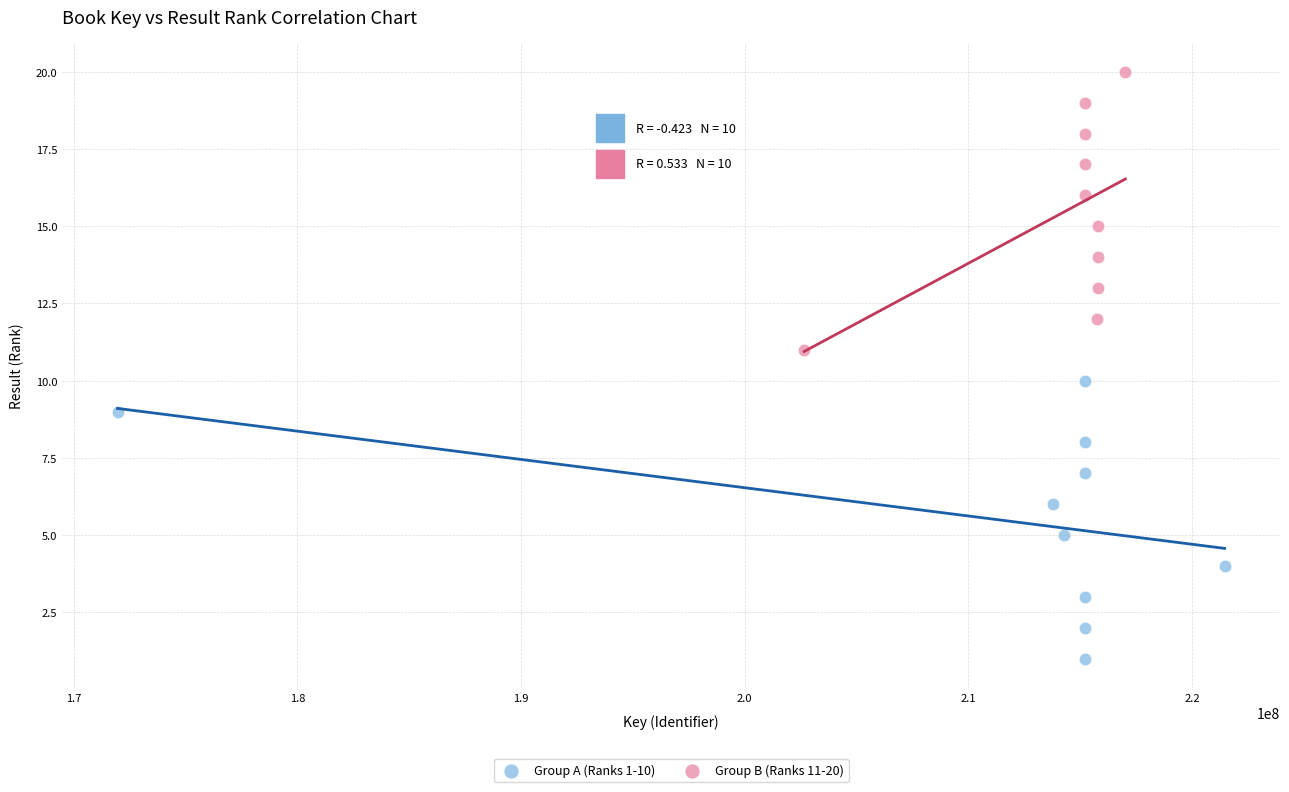

Which series contains the highest Y value?

Group B (Ranks 11-20)